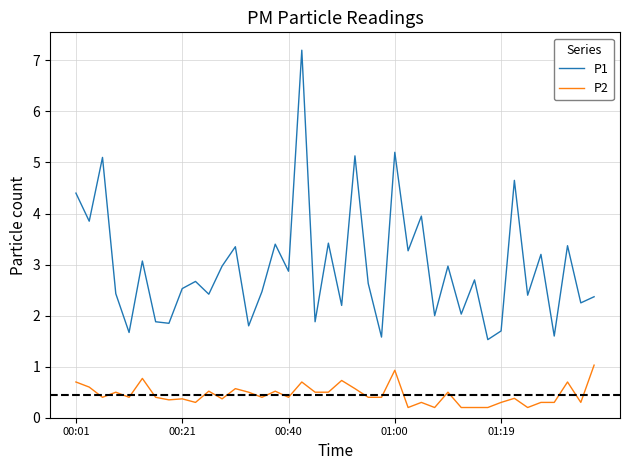

Which series has the largest total across all categories?

P1